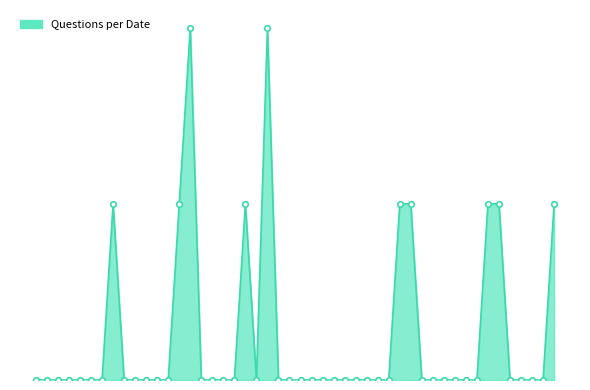

Does the chart have visible grid lines?

No